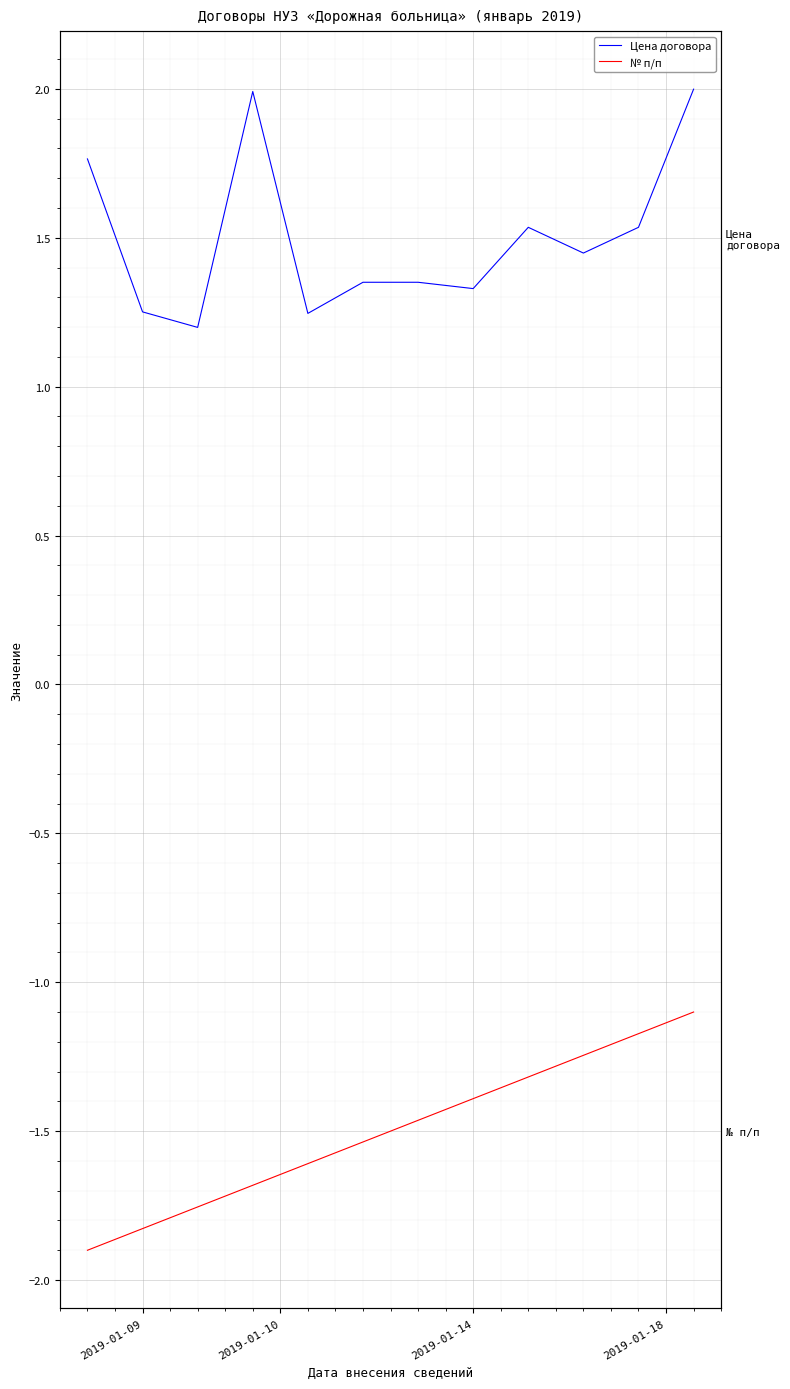

Reading left to right, what are all the values shown in this chart?

Цена договора: 1.8	1.3	1.2	2.0	1.2	1.4	1.4	1.3	1.5	1.4	1.5	2.0
№ п/п: -1.9	-1.8	-1.8	-1.7	-1.6	-1.5	-1.5	-1.4	-1.3	-1.2	-1.2	-1.1